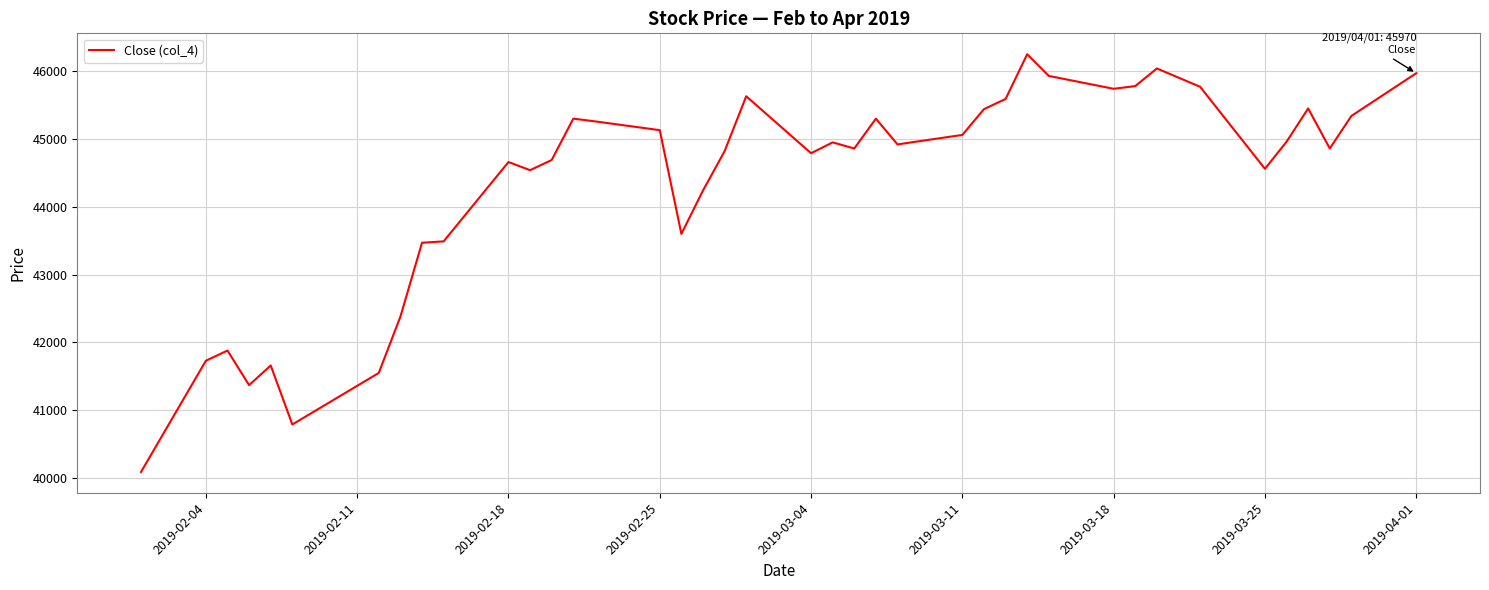

How many values are below 44920?

20